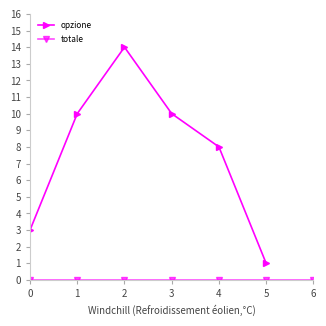

Reading left to right, extract all data points from this chart.

3	10	14	10	8	1